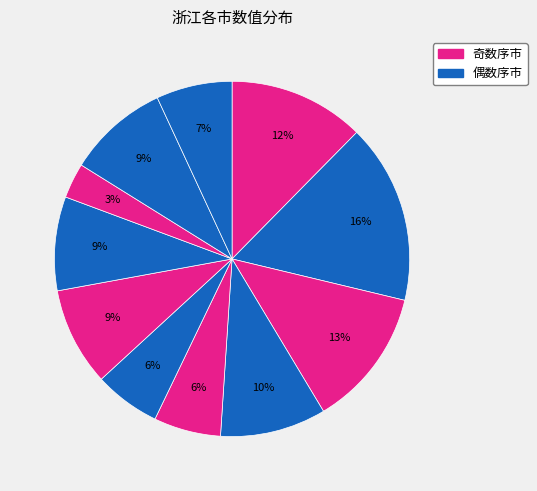

How many slices are in this pie chart?

11